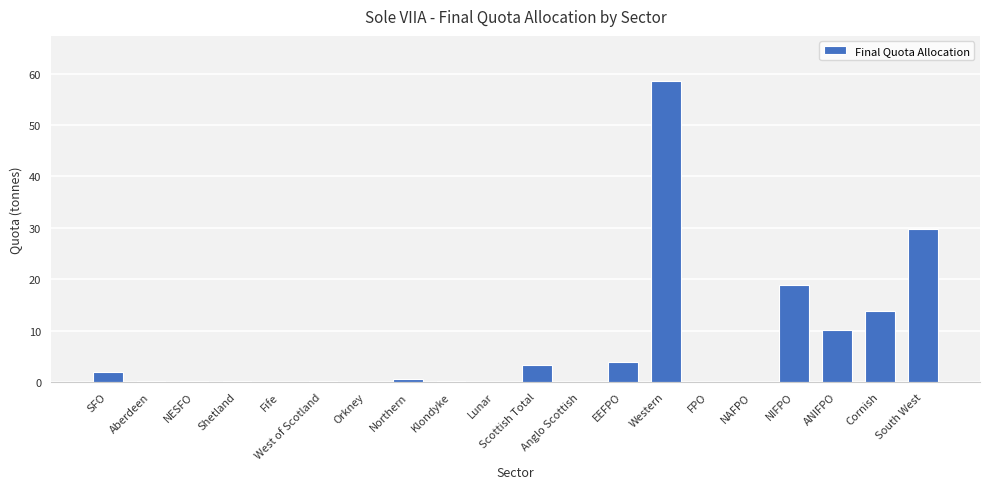

How many distinct data groups are displayed?

1